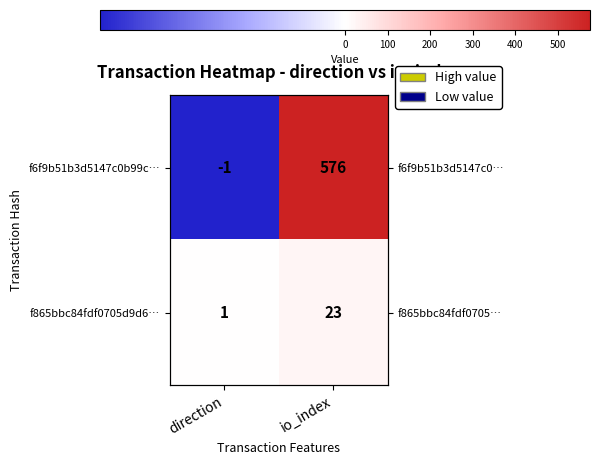

Which series has the largest range (max minus min)?

f6f9b51b3d5147c0b99c…